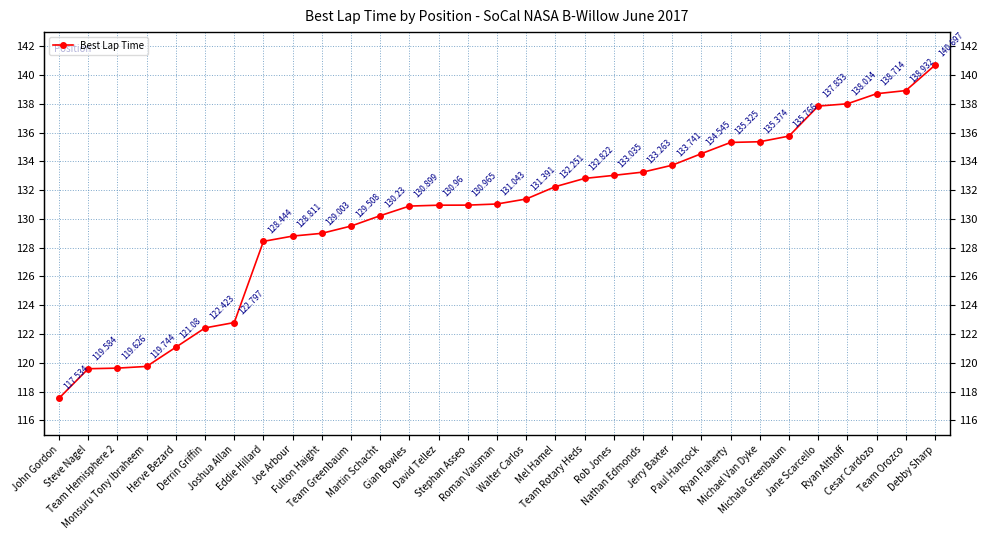

Reading right to left, what are all the values shown in this chart?

140.7	138.9	138.7	138.0	137.9	135.8	135.4	135.3	134.5	133.7	133.3	133.0	132.8	132.3	131.4	131.0	131.0	131.0	130.9	130.2	129.5	129.0	128.8	128.4	122.8	122.4	121.1	119.7	119.6	119.6	117.5